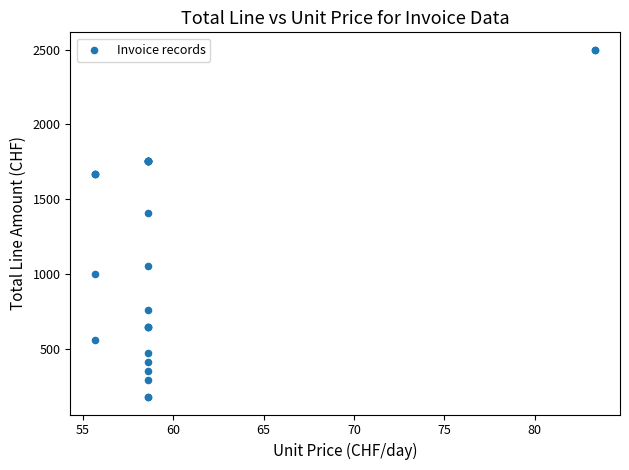

What Y value in the scatter plot is closest to 1338?

1406.5